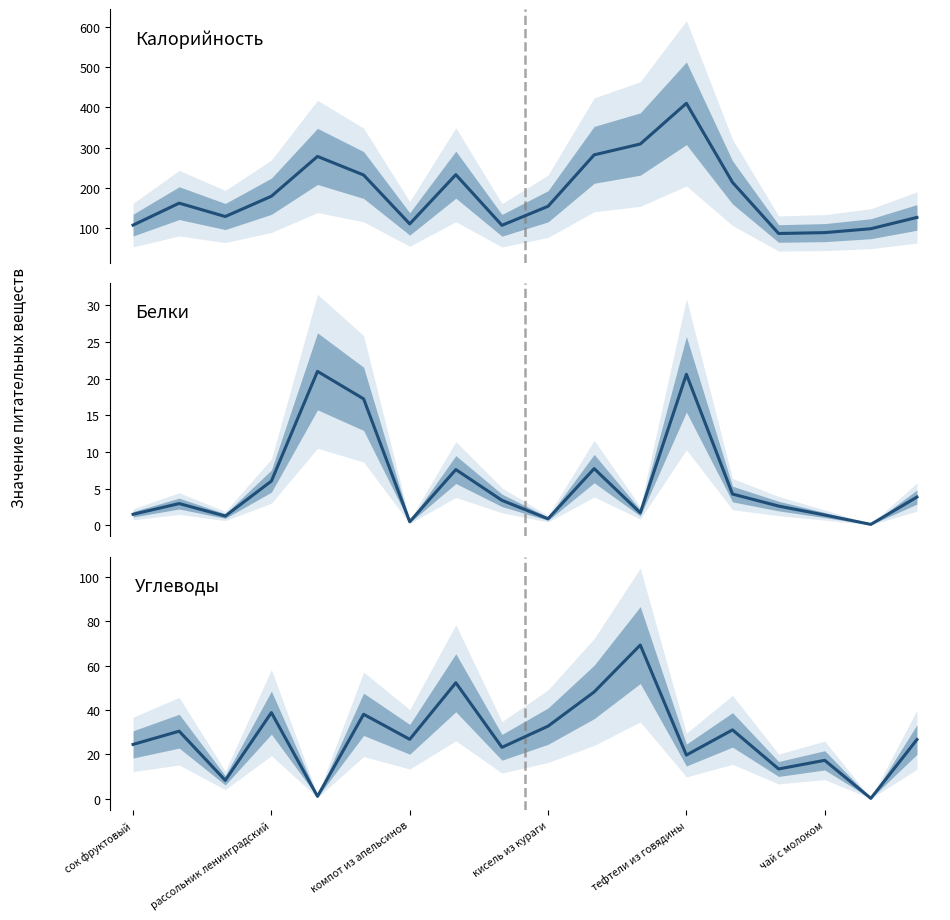

Reading left to right, what are all the values shown in this chart?

Калорийность: 107.9	162.4	129.3	179.5	278.3	232.2	111.0	233.0	107.5	154.6	282.2	309.0	409.9	213.9	87.2	89.3	99.0	127.0
Белки: 1.5	3.0	1.3	6.0	21.0	17.2	0.5	7.6	3.4	0.9	7.7	1.7	20.6	4.3	2.6	1.4	0.1	3.9
Углеводы: 24.5	30.5	8.3	38.9	1.1	38.1	26.8	52.3	23.2	32.8	48.2	69.3	19.7	31.1	13.4	17.3	0.2	26.7